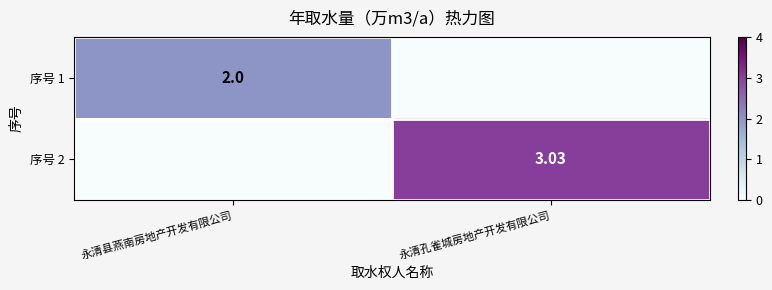

Is the value of 序号 1 at 永清县燕南房地产开发有限公司 greater than the value of 序号 2 at 永清孔雀城房地产开发有限公司?

No